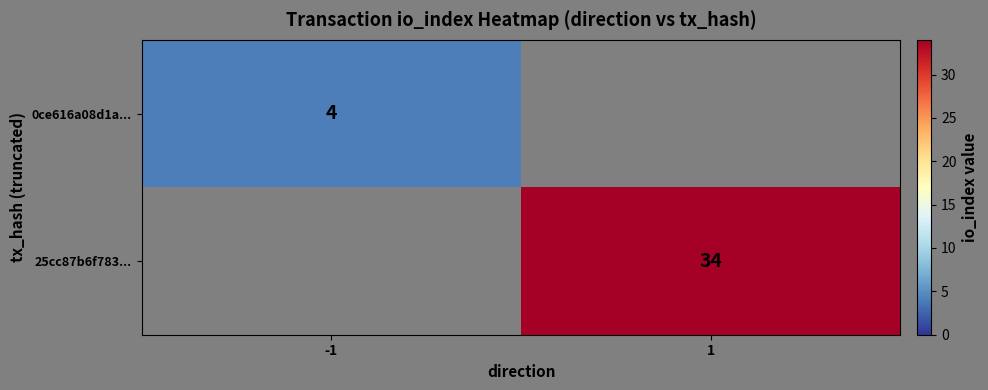

True or false: 25cc87b6f783... has a value of 16.8 at 1.

False